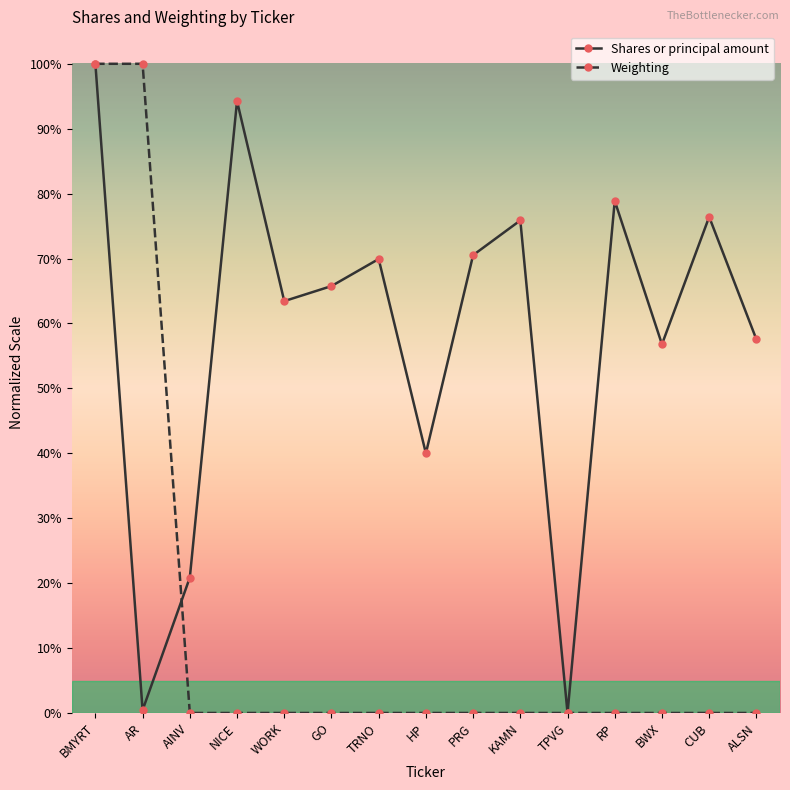

What is the greatest value displayed?

100.0